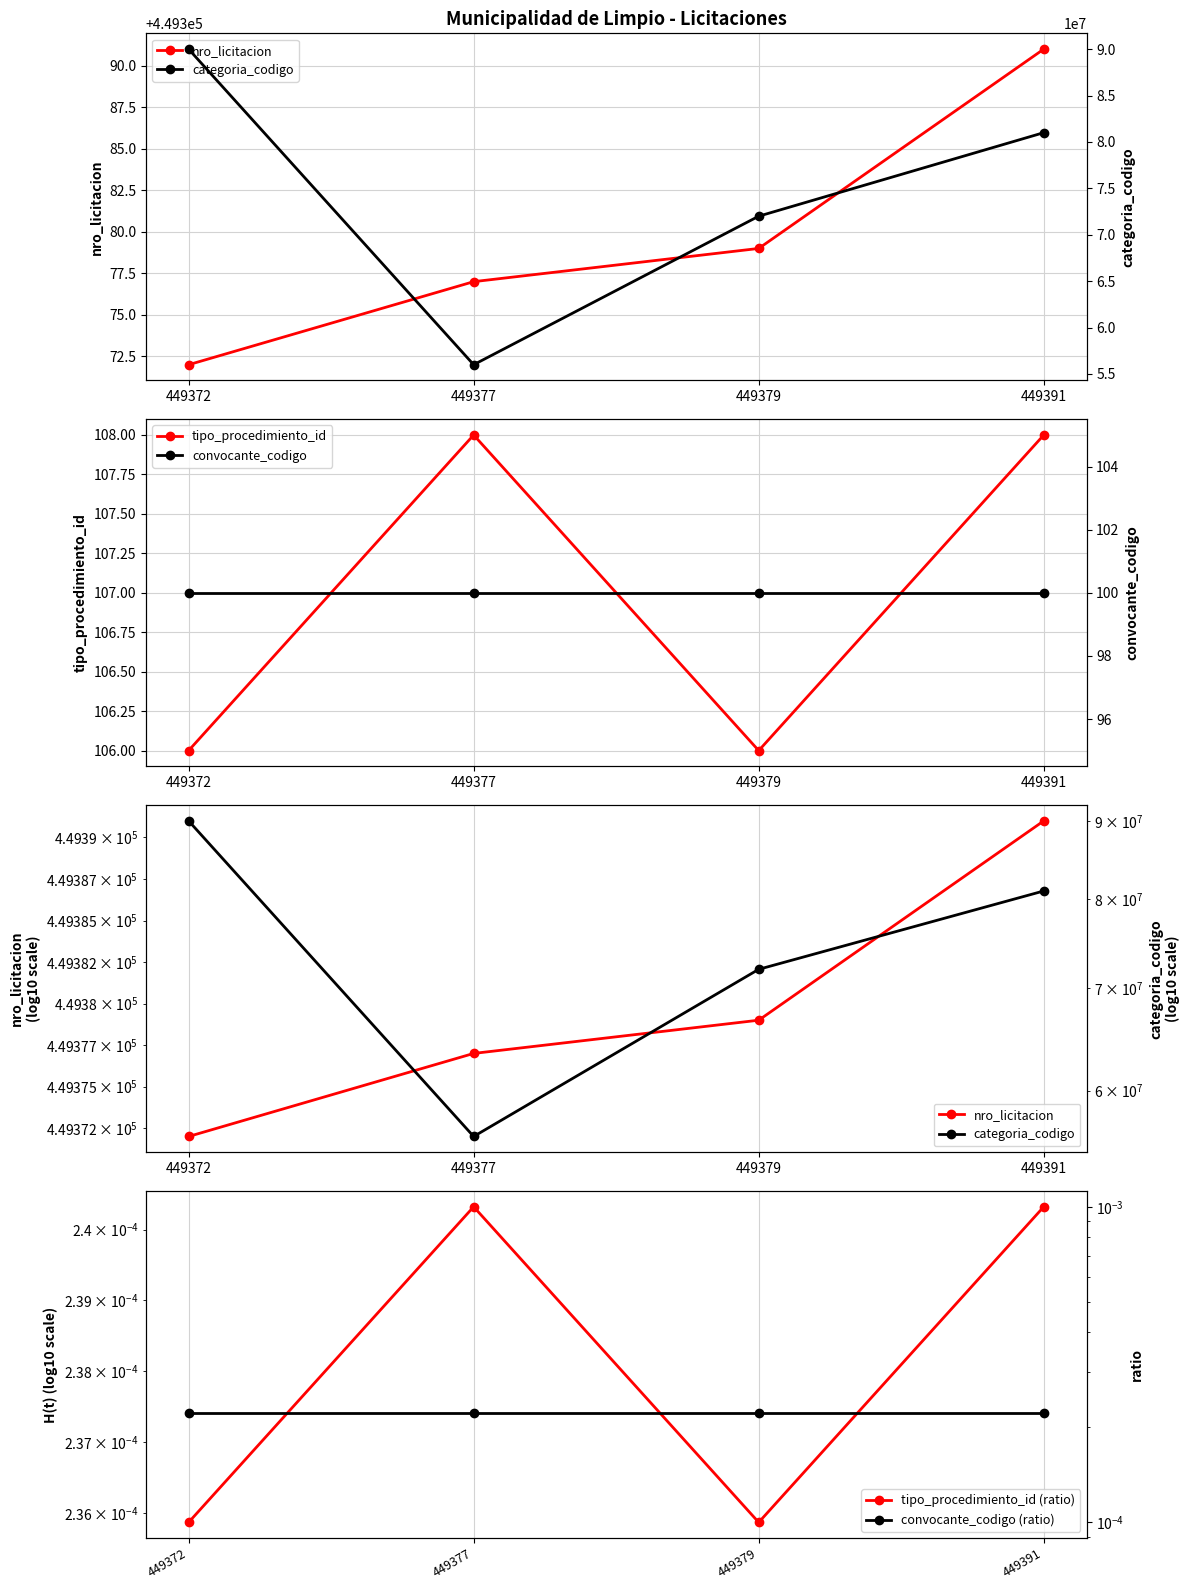

Which label corresponds to the smallest value in the chart?

449372